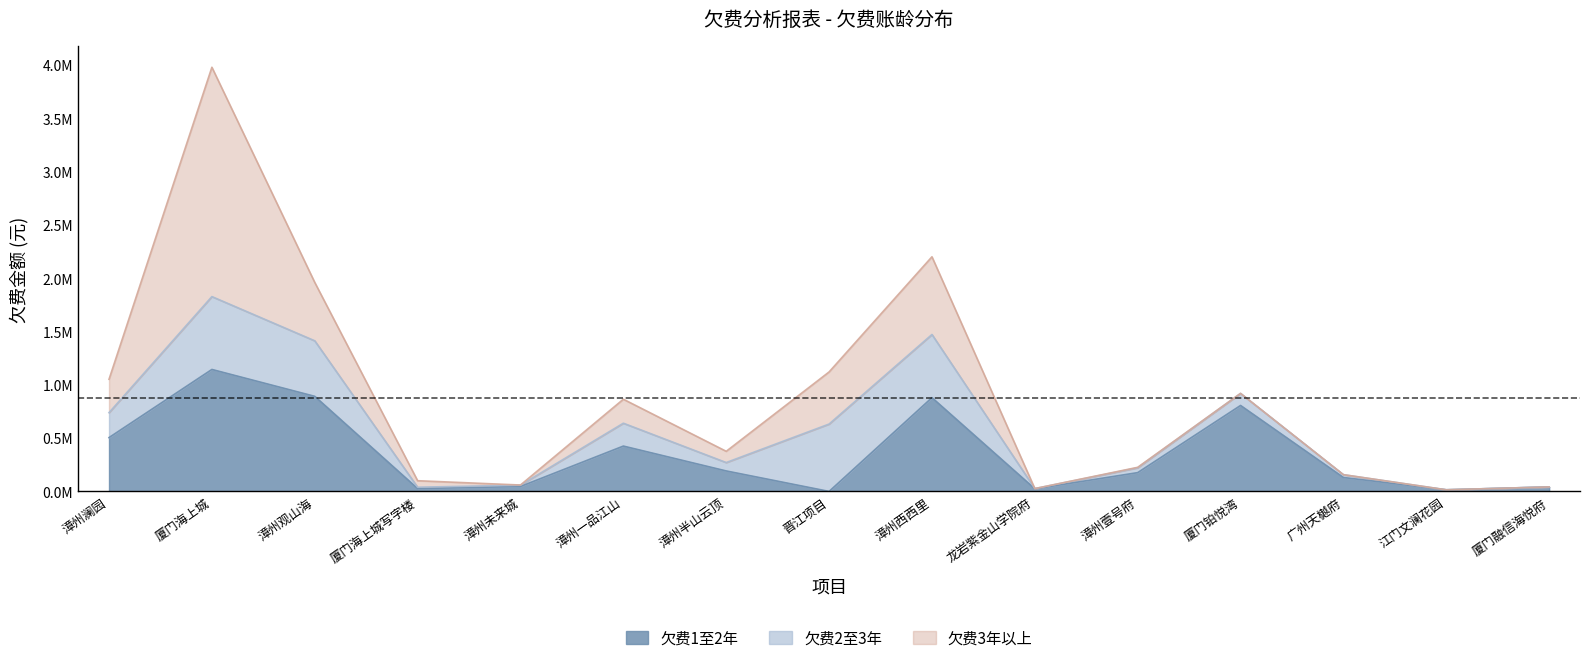

Reading left to right, list all the values displayed in this chart.

欠费1至2年: 505338.4	1144725.3	892506.9	26709.3	46633.8	425714.3	192317.8	0.0	880059.2	24492.7	176533.8	806787.6	130808.7	15393.2	42327.5
欠费2至3年: 234020.4	683870.6	521152.7	12687.1	12445.5	214620.8	78853.0	632370.9	592905.2	2168.8	45404.7	113191.6	26372.8	0.0	0.0
欠费3年以上: 313136.6	2152219.6	547795.5	61173.5	1045.0	224929.2	105393.7	488985.1	729288.9	0.0	4283.2	0.0	0.0	0.0	0.0